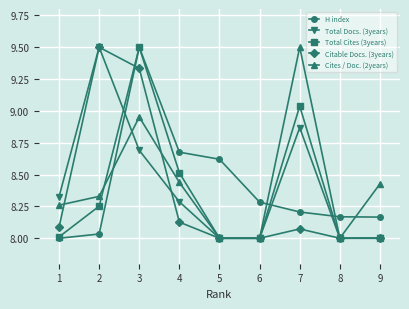

How many times do Total Docs. (3years) and H index cross each other?

3